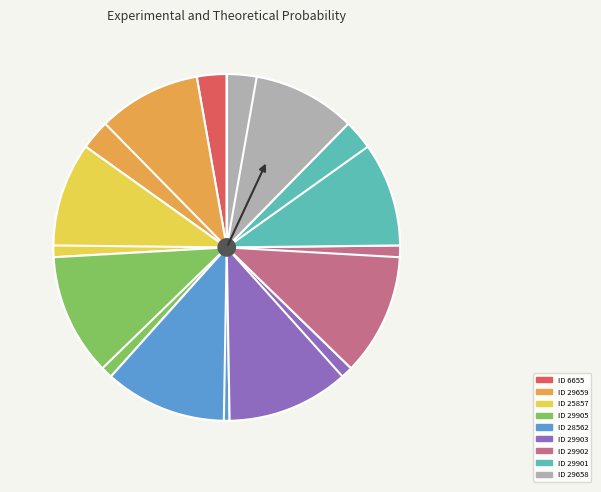

Is there a majority slice in this chart?

No